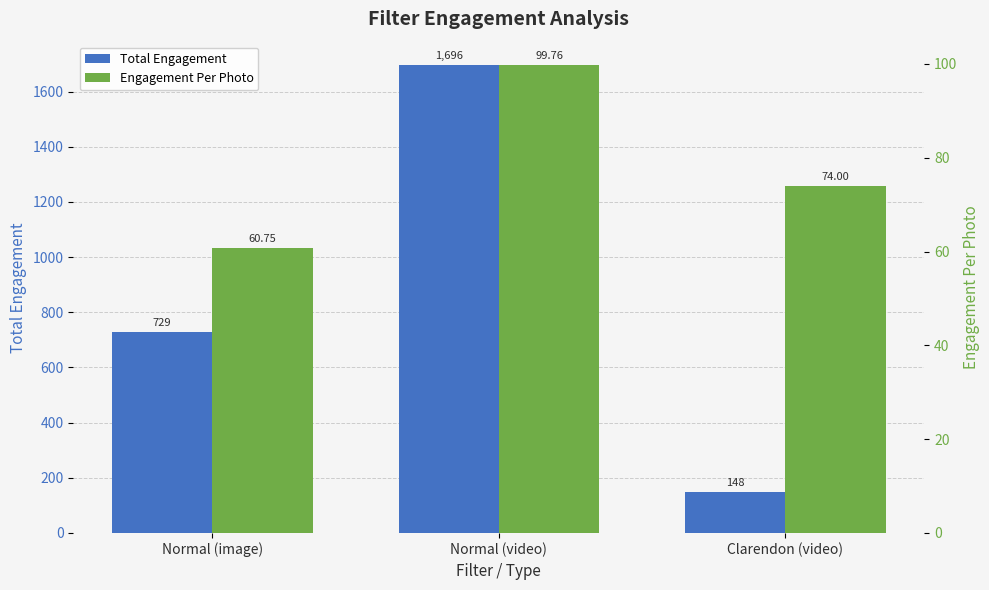

What position from the right is Clarendon (video)?

1